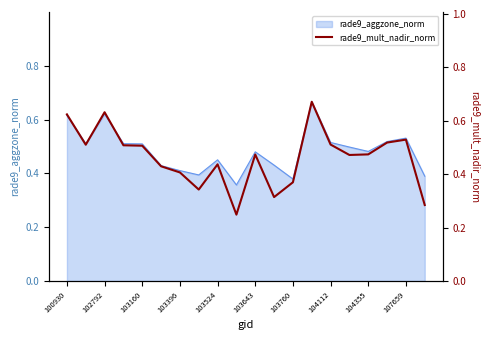

What is the smallest value displayed?

0.2